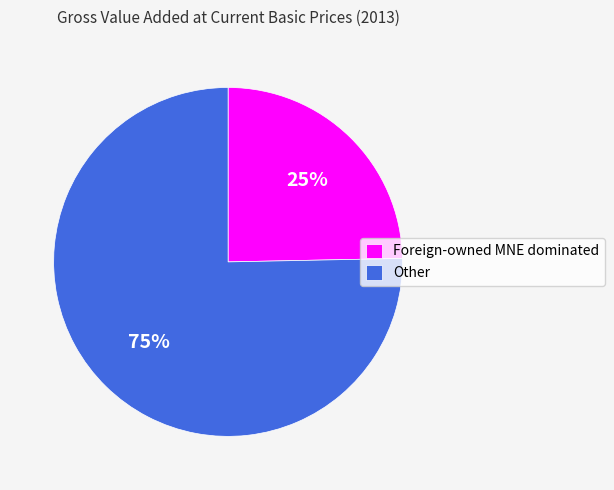

What is the ratio of the value at Foreign-owned MNE dominated to the value at Other?

0.3